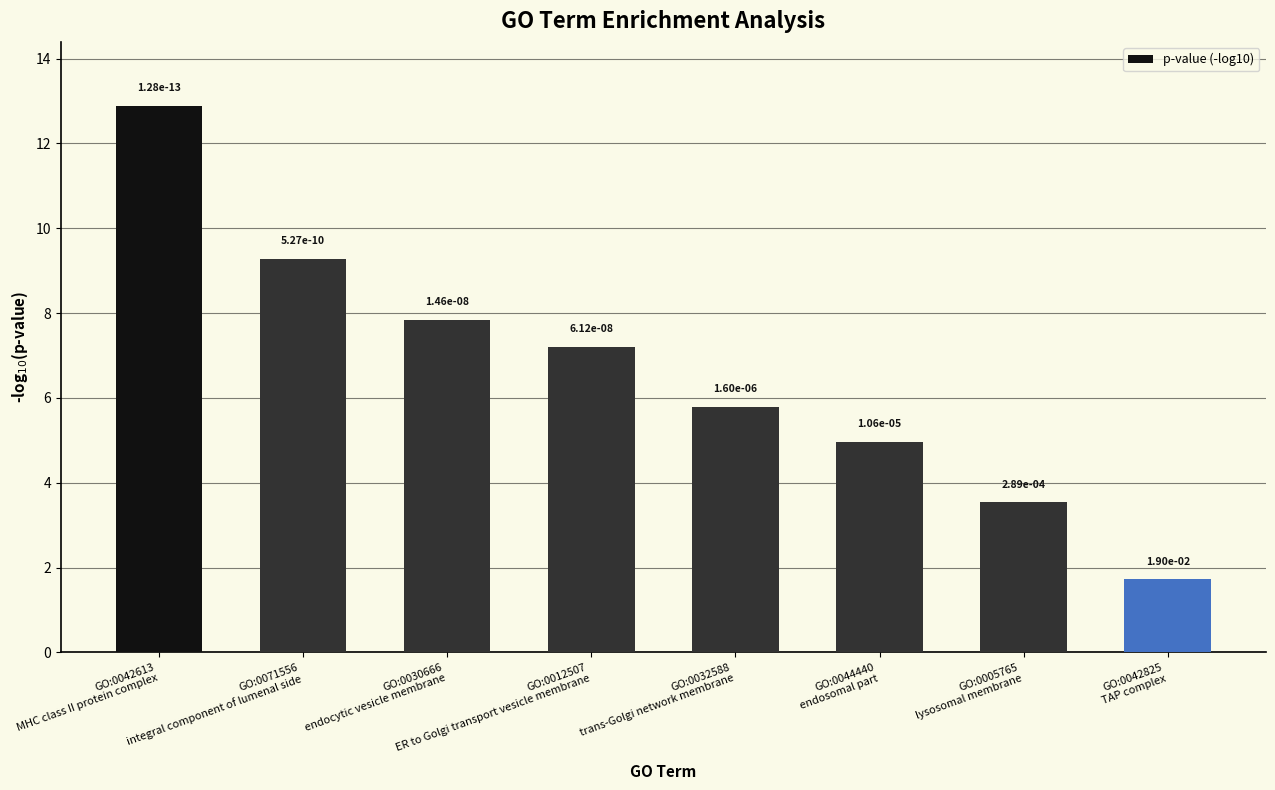

What is the label of the 8th bar from the right?

GO:0042613
MHC class II protein complex